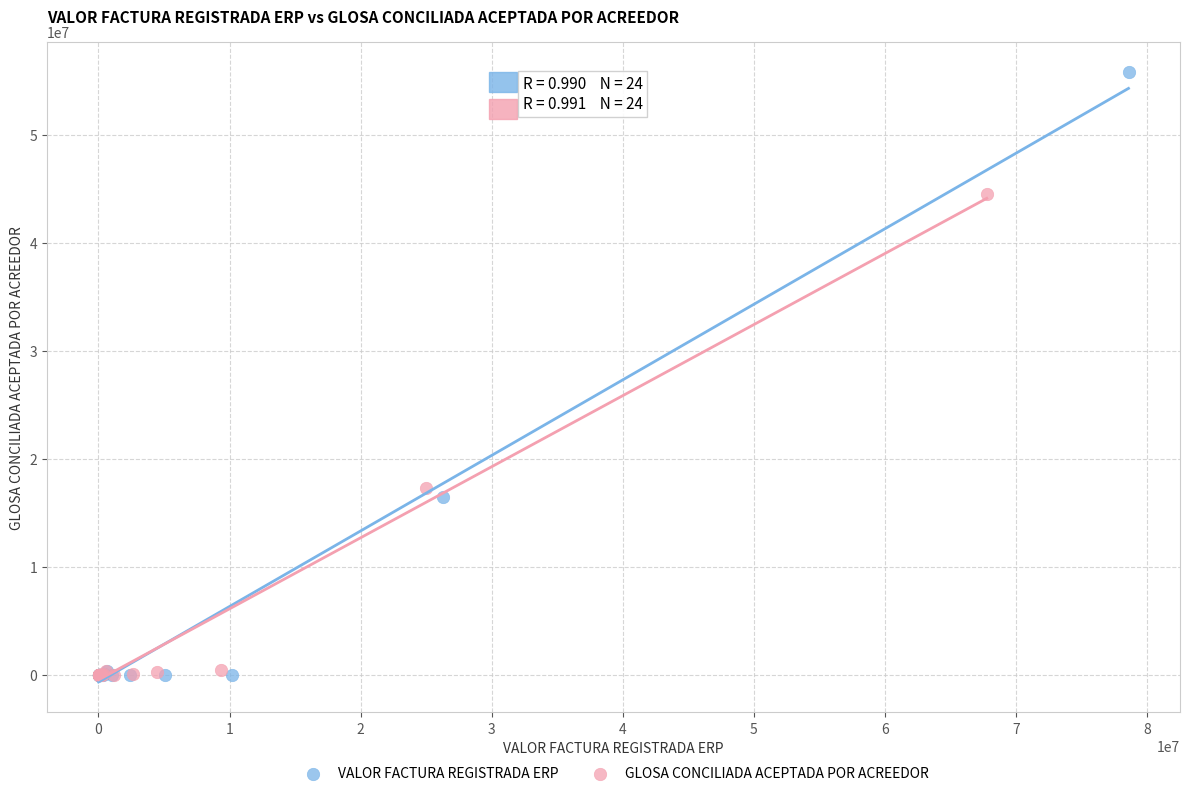

Which series has the widest spread of Y values?

VALOR FACTURA REGISTRADA ERP